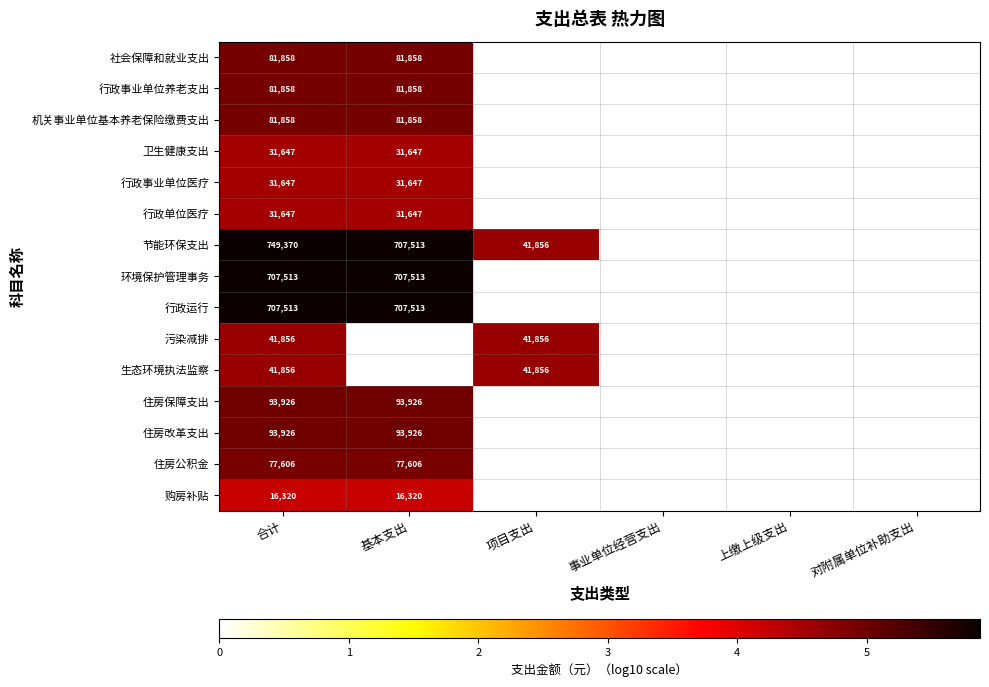

What is the total value across all series at 合计?

2870401